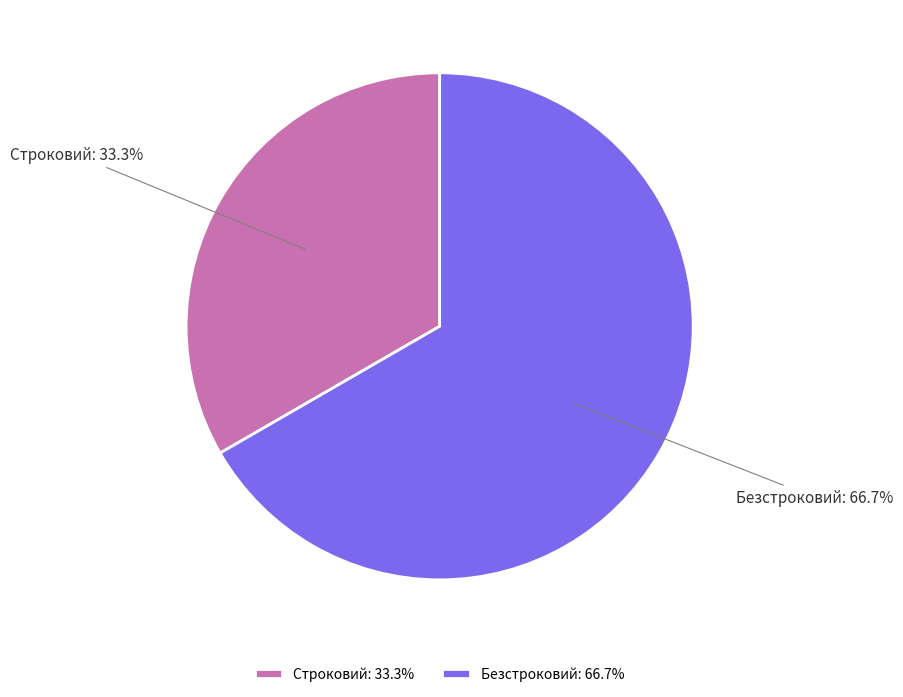

Which slice is the largest?

Безстроковий